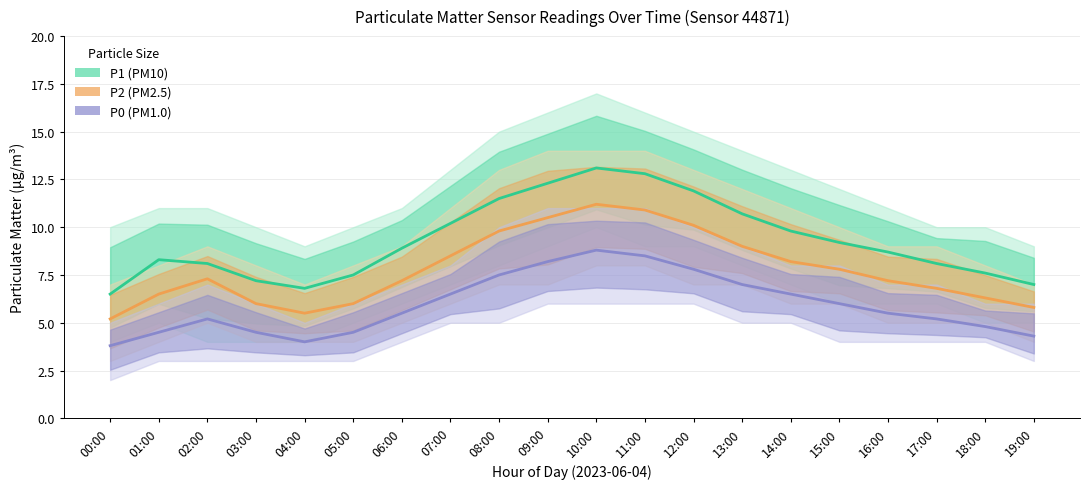

What is the difference between the maximum and minimum values in the P2 series?

6.0